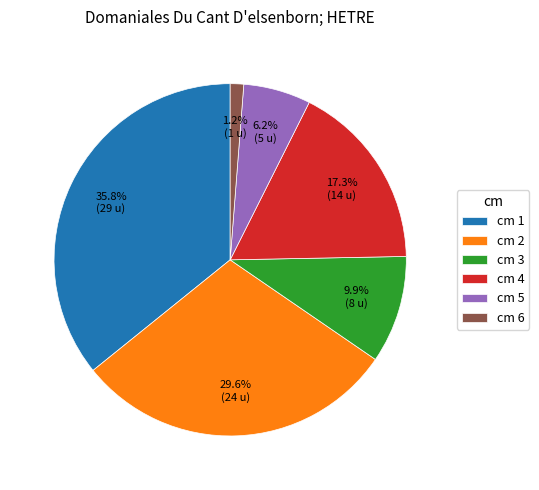

Which has a higher value, cm 6 or cm 4?

cm 4